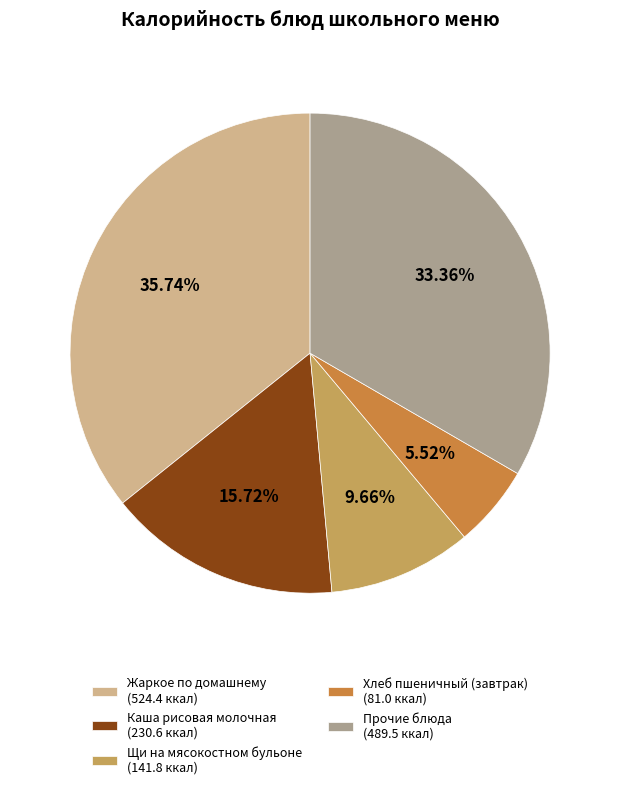

Rank the categories by value from lowest to highest.

Хлеб пшеничный (завтрак) (81.0 ккал), Щи на мясокостном бульоне (141.8 ккал), Каша рисовая молочная (230.6 ккал), Прочие блюда (489.5 ккал), Жаркое по домашнему (524.4 ккал)